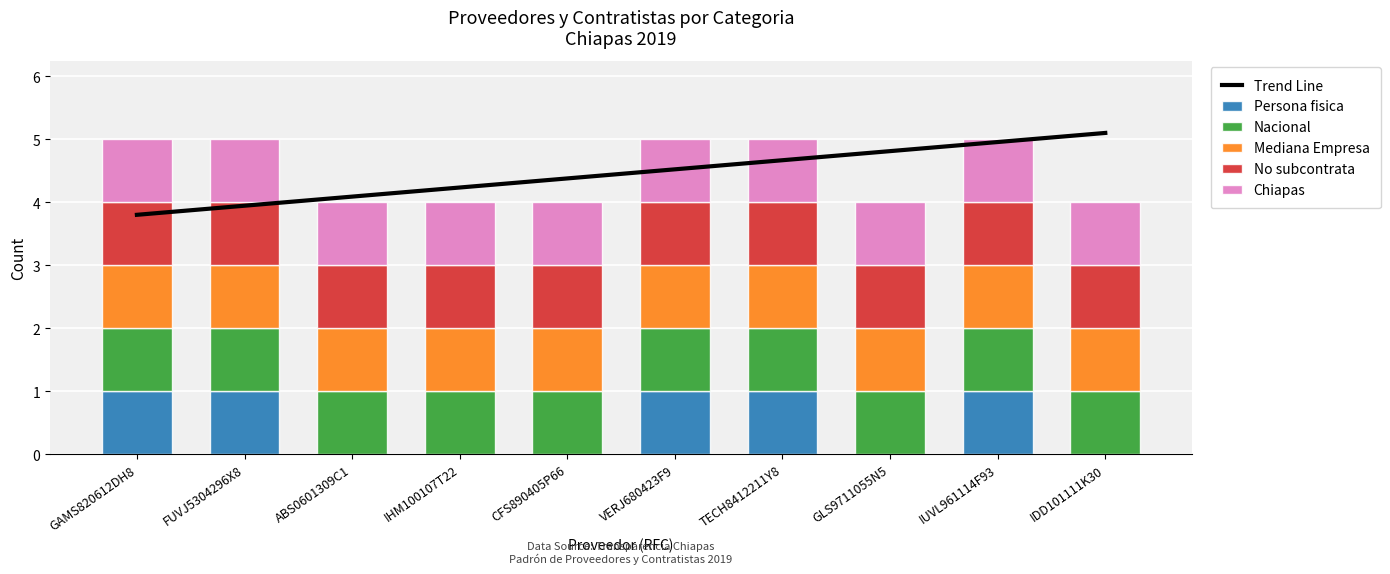

The value of No subcontrata at CFS890405P66 is 1.5. True or false?

False